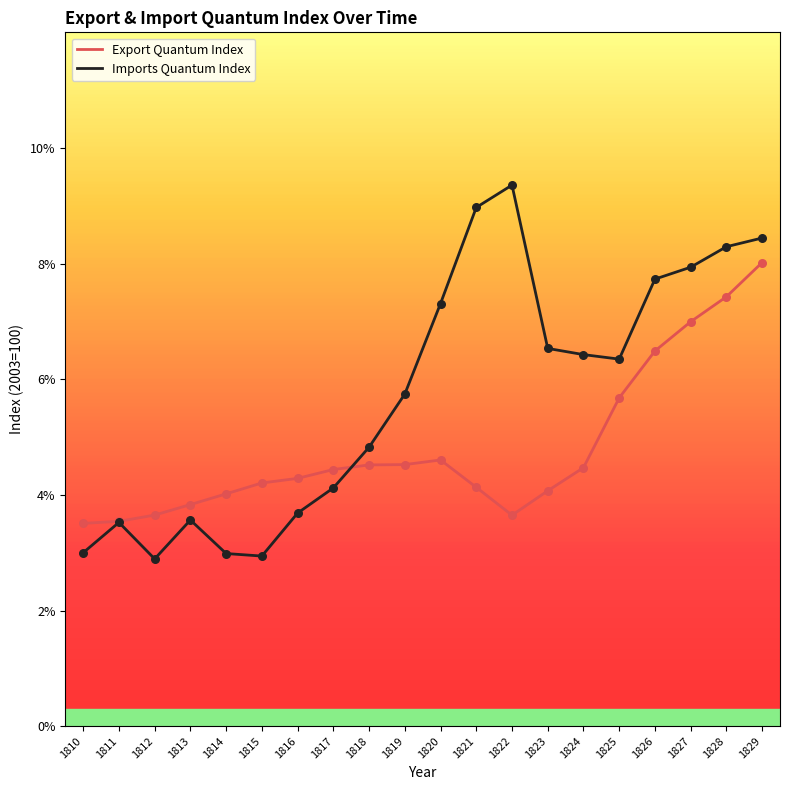

Is this an area chart (filled region under the line)?

No